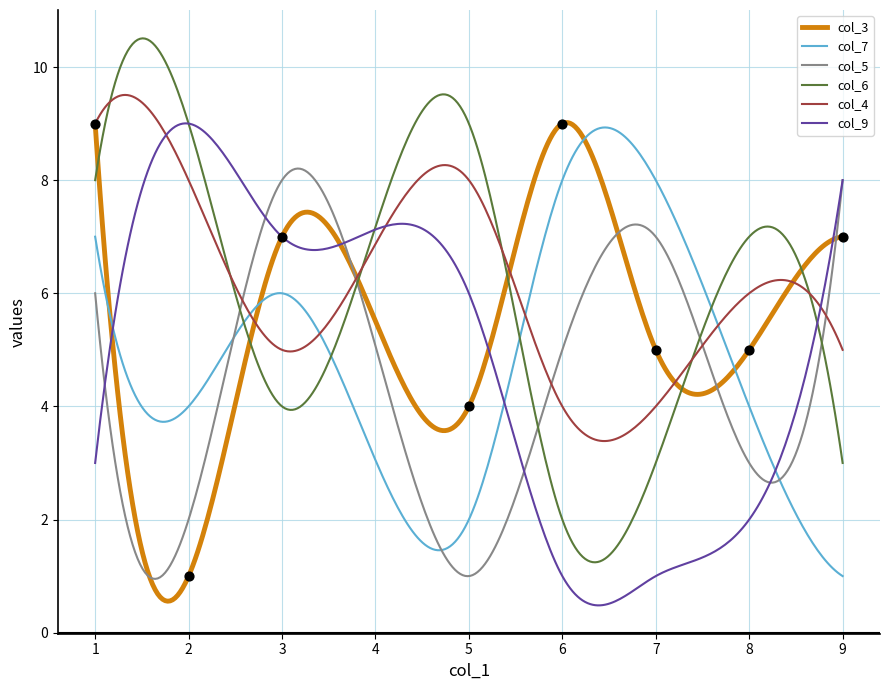

Which series has the largest Y range (max minus min)?

col_3